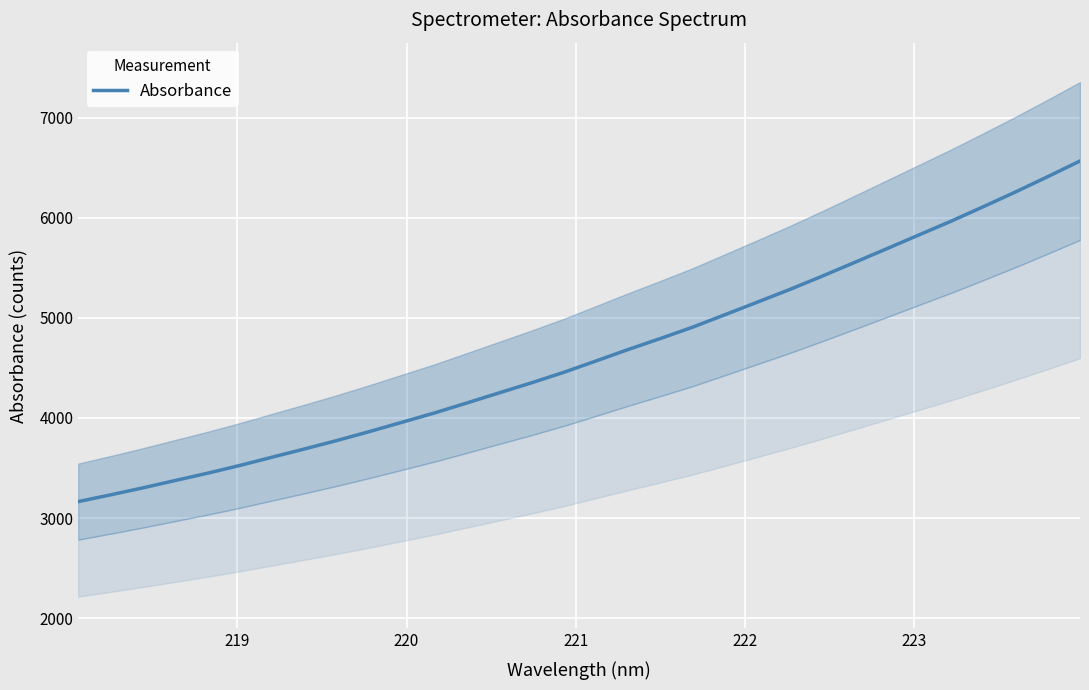

What is the lowest value of the Absorbance series?

3164.6